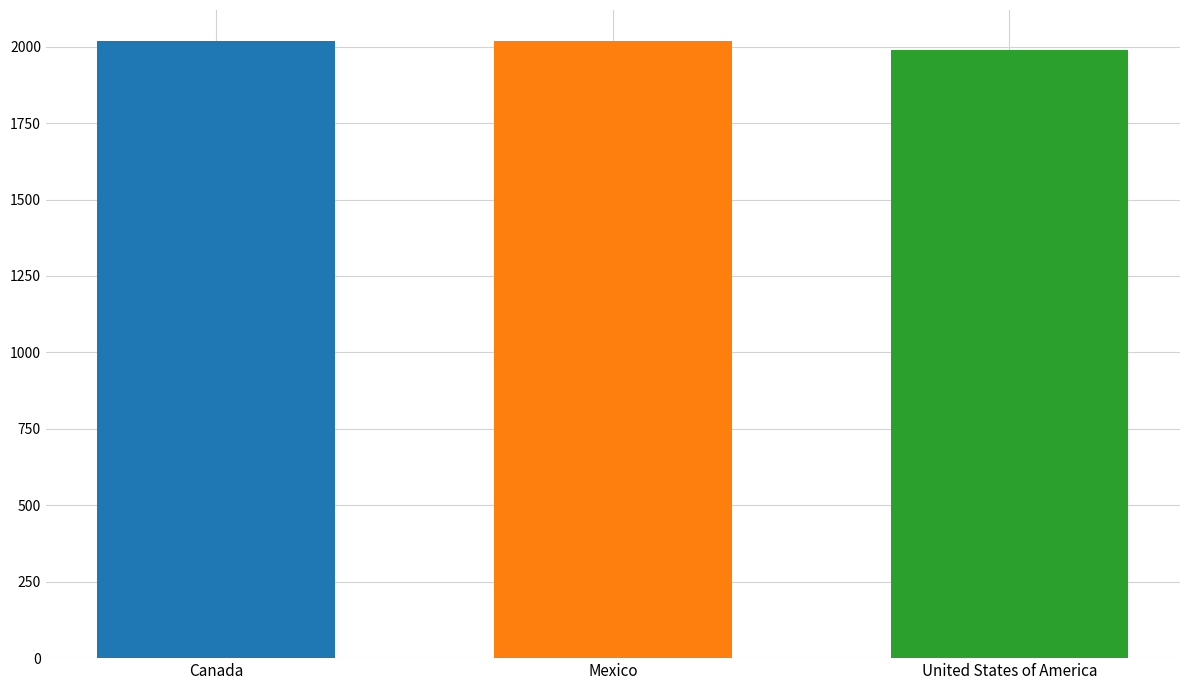

What is the spread (max minus min) of values at Mexico?

30